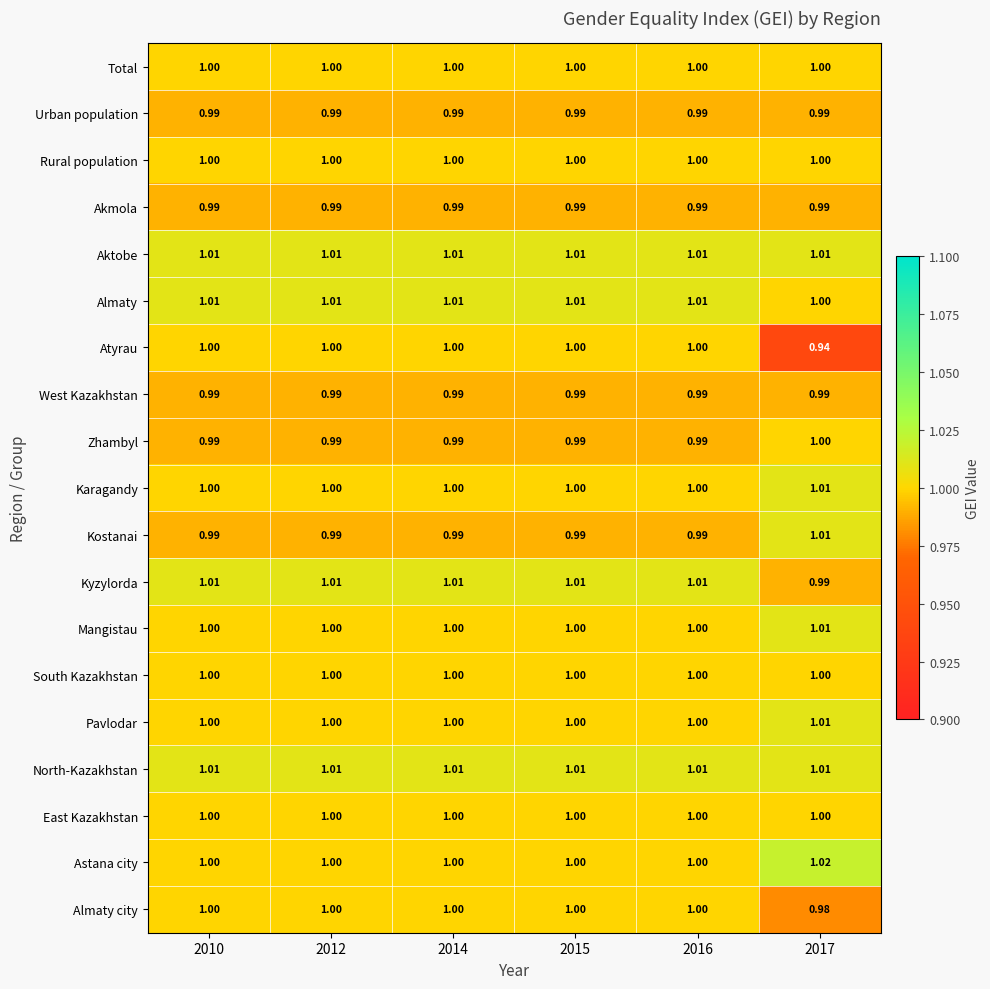

Is the value of Almaty at 2014 greater than the value of West Kazakhstan at 2016?

Yes